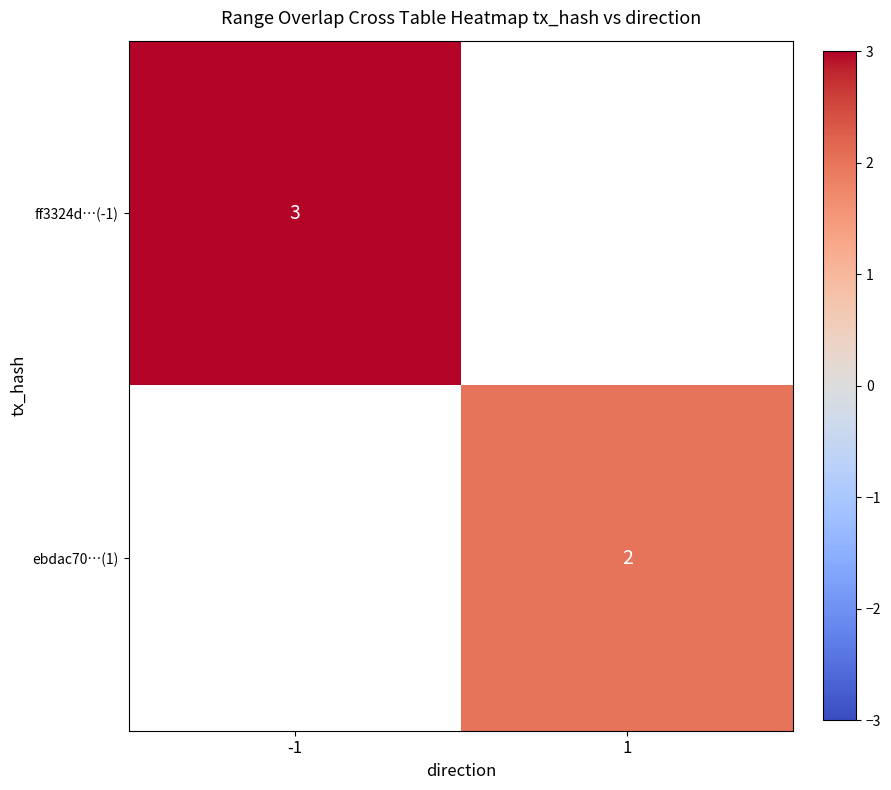

The value of ebdac70…(1) at 1 is 1. True or false?

False